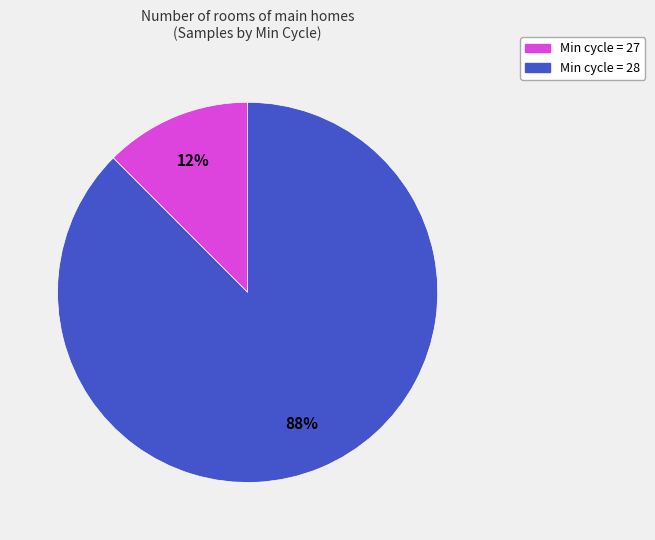

To the nearest percent, what portion does Min cycle = 27 represent?

12%